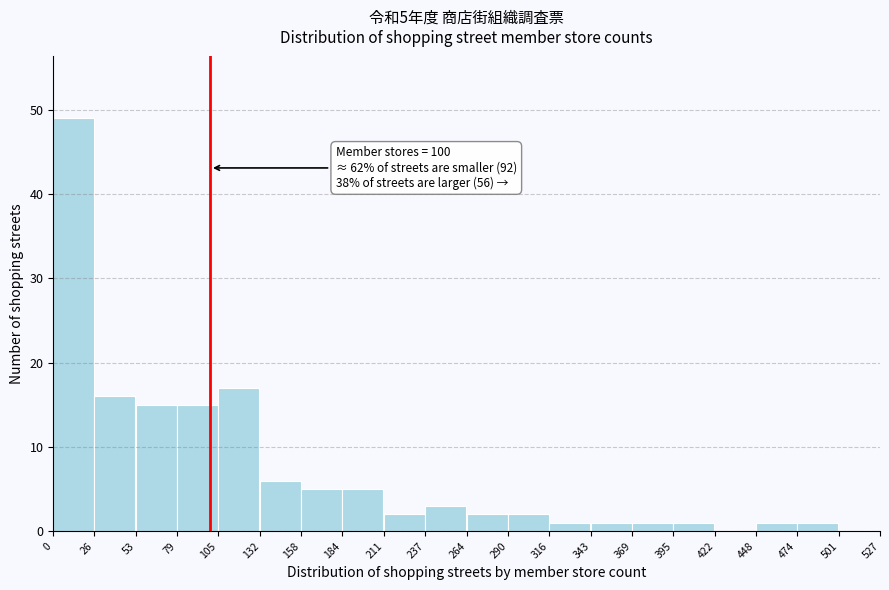

Over which range of the x-axis is the bar tallest?

0 to 26